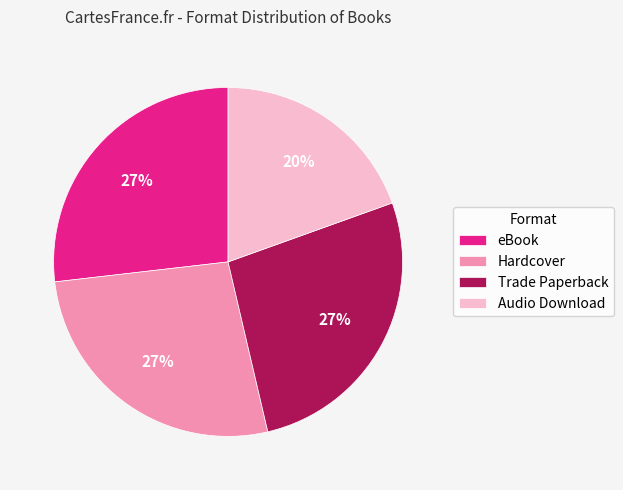

To the nearest percent, what percentage of the pie is eBook?

27%